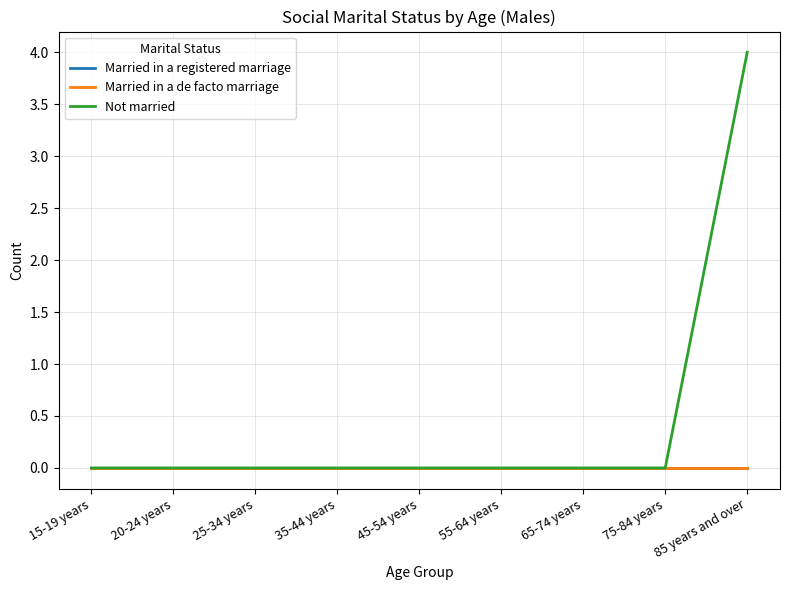

How many lines are shown in the chart?

3